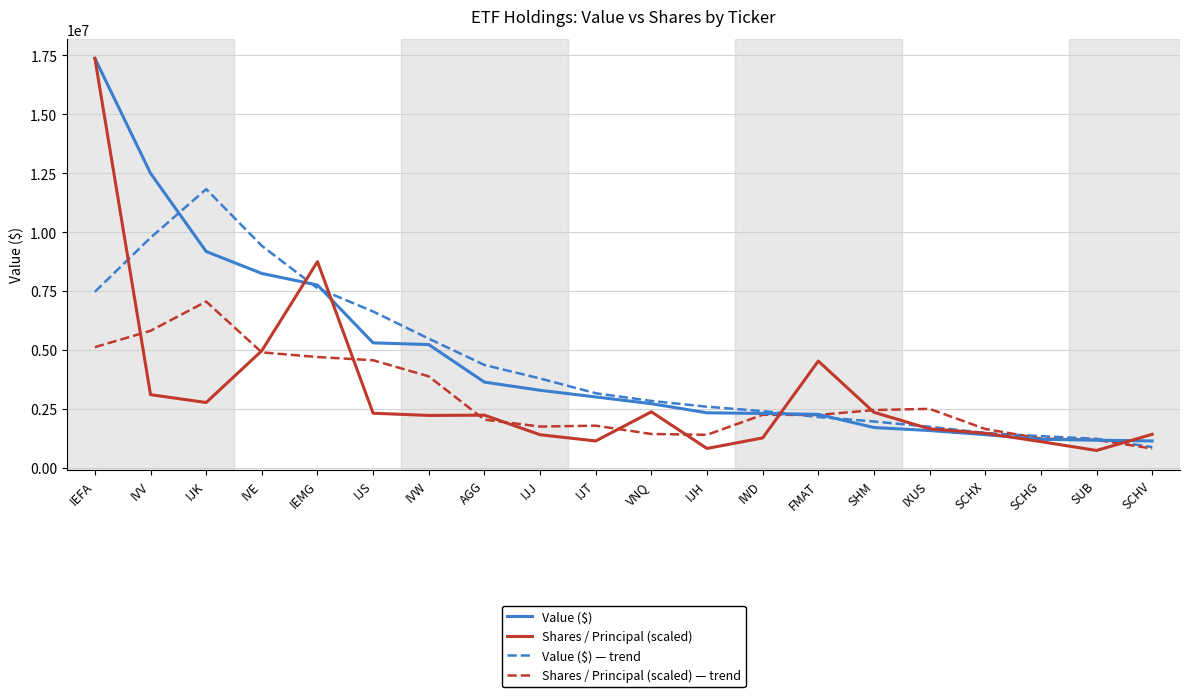

How many lines are shown in the chart?

4